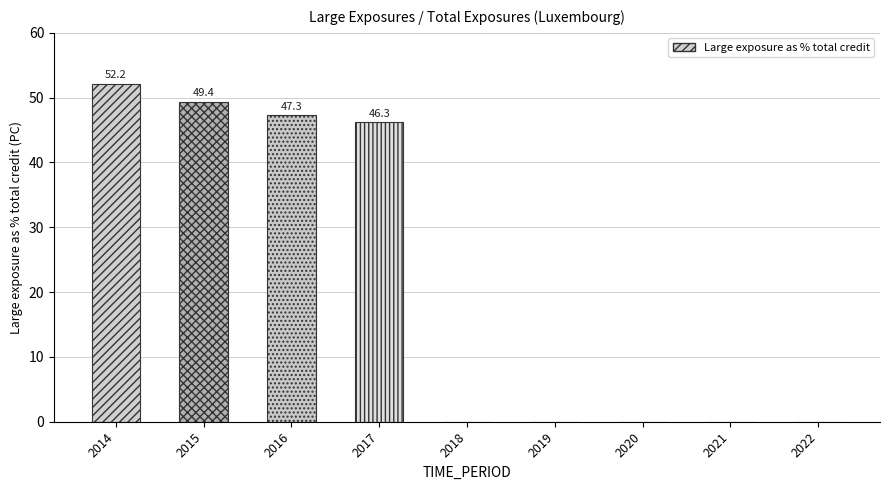

True or false: the data shows -20.5 at 2021.

False